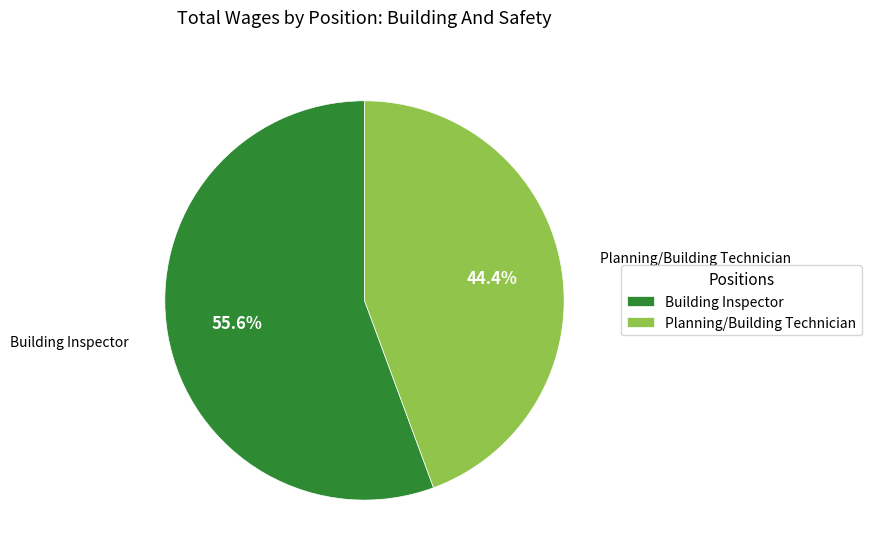

What is the ratio of the value at Planning/Building Technician to the value at Building Inspector?

0.8